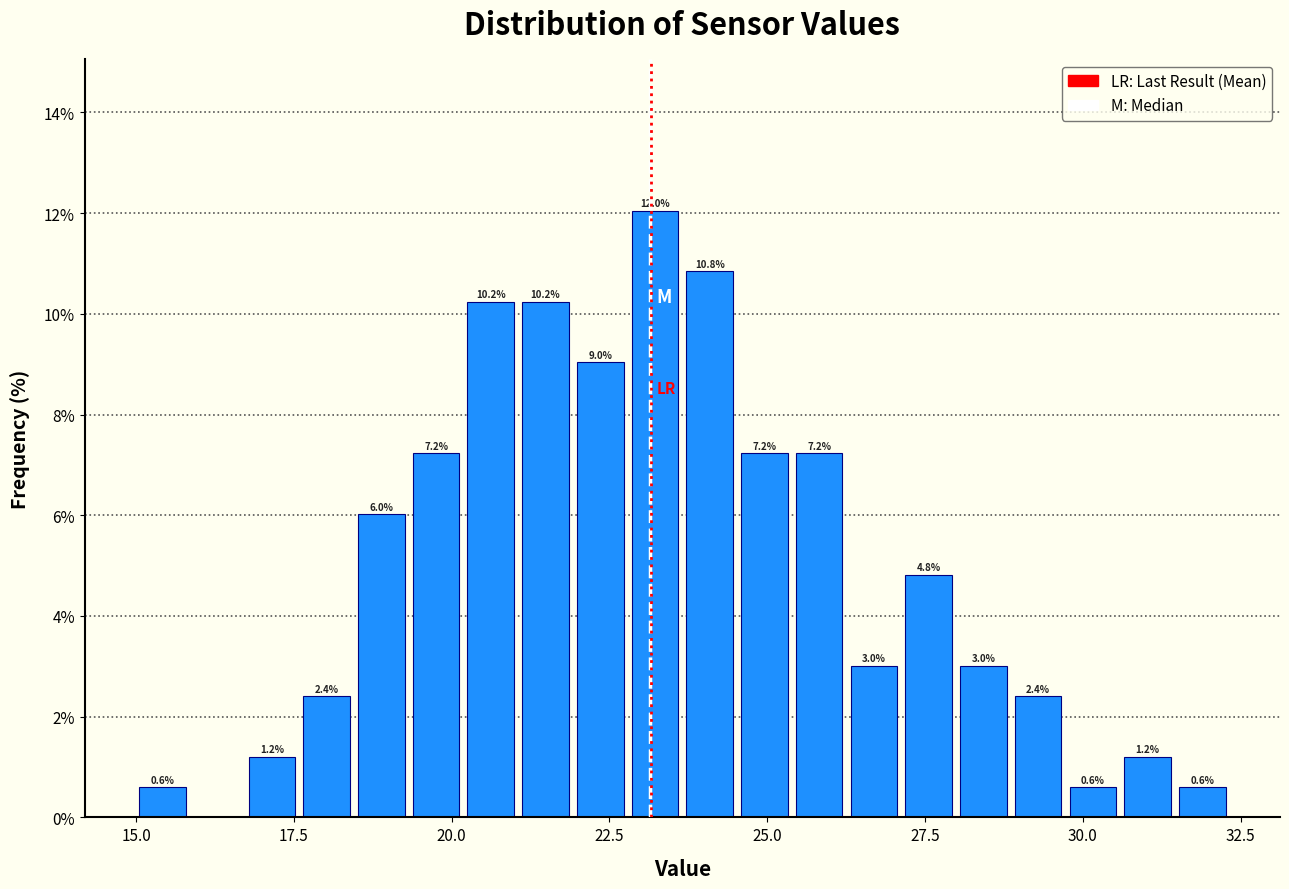

Read against the x-axis, roughly where is the centre of the tallest bar?

23.0